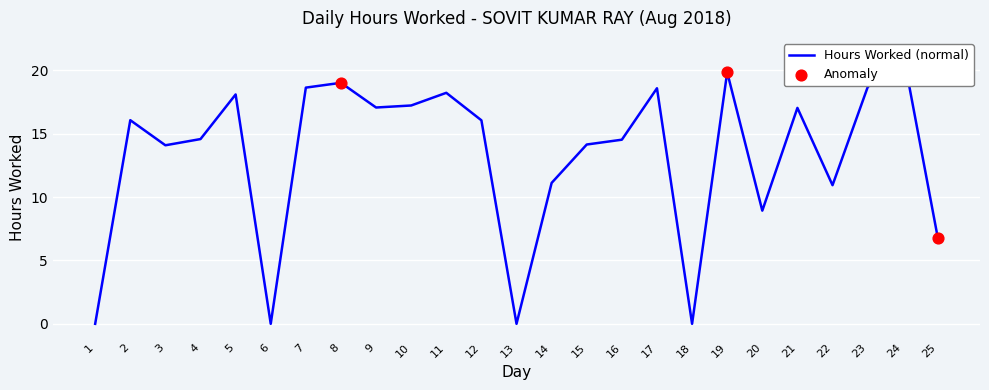

Between 9 and 20, which is larger?

9